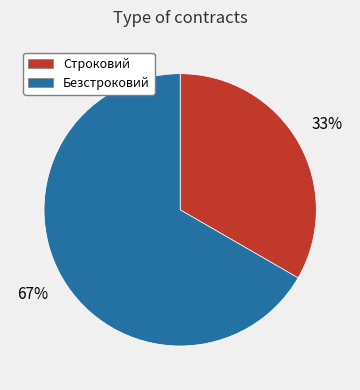

What is the ratio of the value at Строковий to the value at Безстроковий?

0.5